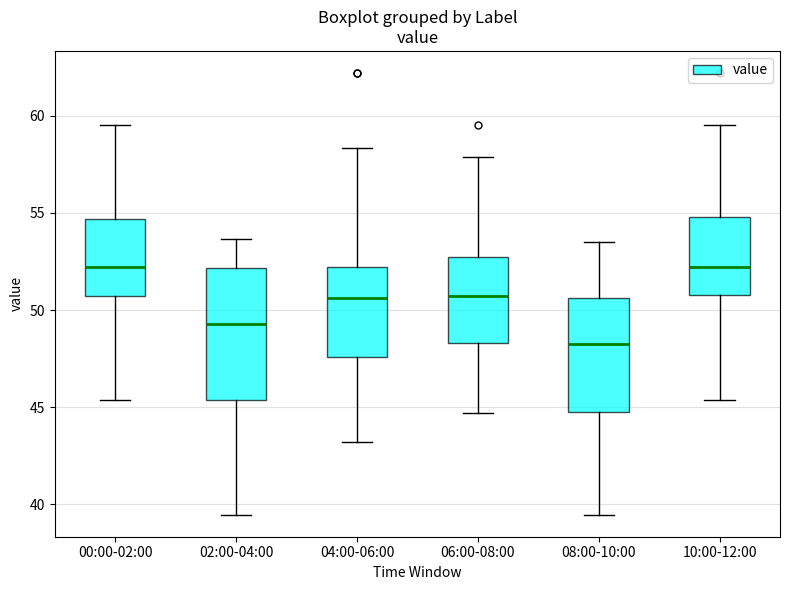

Reading left to right, read every box against the y-axis: the position of its median line, the range the box covers, and the ends of its whiskers. The values are not printed on the chart, so give them approximately, as read against the axis.

00:00-02:00: median 52.0, box 50.5 to 54.5, whiskers 45.5 to 59.5
02:00-04:00: median 49.5, box 45.5 to 52.0, whiskers 39.5 to 53.5
04:00-06:00: median 50.5, box 47.5 to 52.0, whiskers 43.0 to 58.5
06:00-08:00: median 50.5, box 48.5 to 52.5, whiskers 44.5 to 58.0
08:00-10:00: median 48.5, box 45.0 to 50.5, whiskers 39.5 to 53.5
10:00-12:00: median 52.0, box 51.0 to 55.0, whiskers 45.5 to 59.5